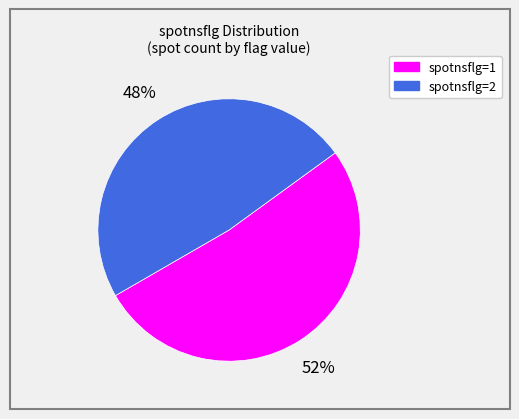

Is there any slice that represents more than half of the pie?

Yes